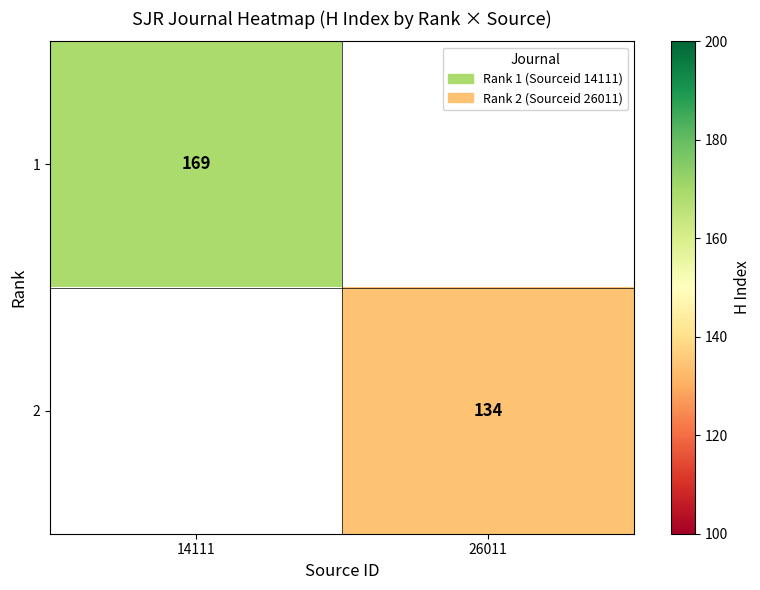

The value of 2 at 26011 is 228. True or false?

False